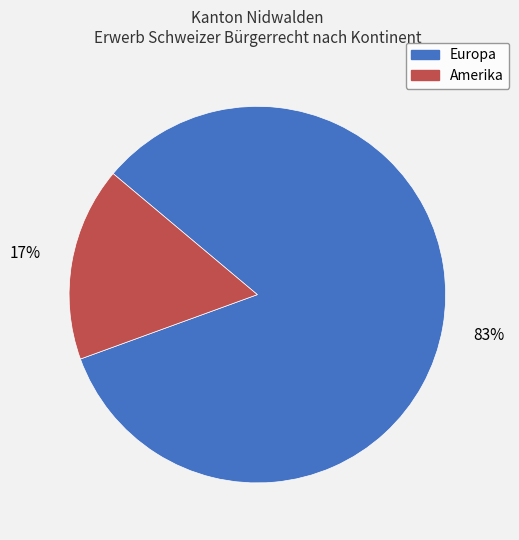

Between Europa and Amerika, which is larger?

Europa